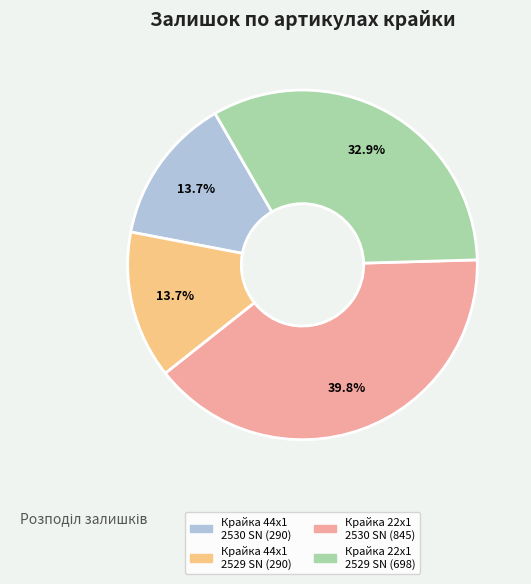

Is there any slice that represents more than half of the pie?

No